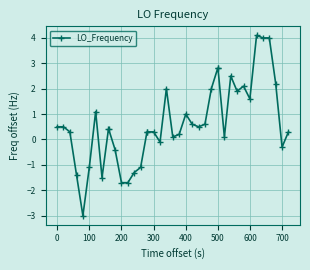

True or false: the data has more than 0 interior local peaks.

True